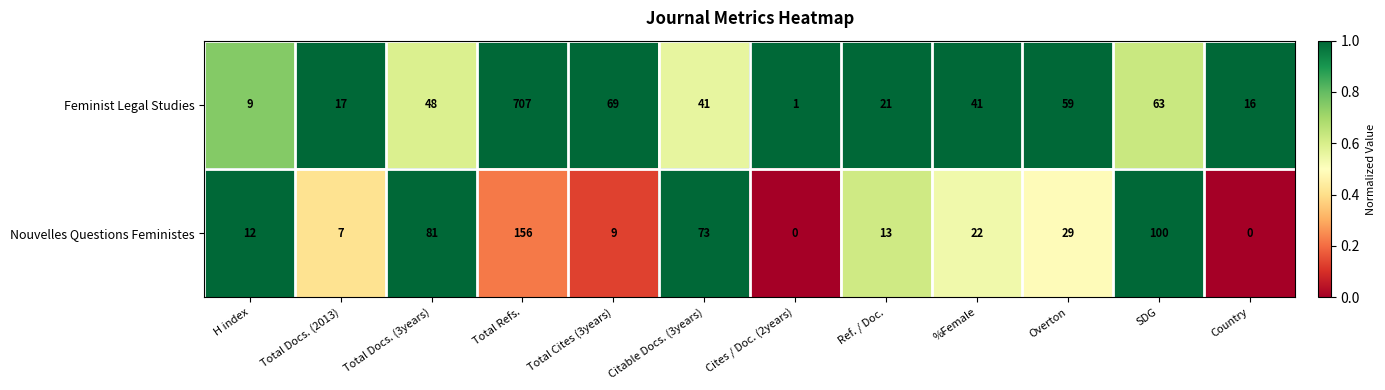

What is the total value across all series at Overton?

88